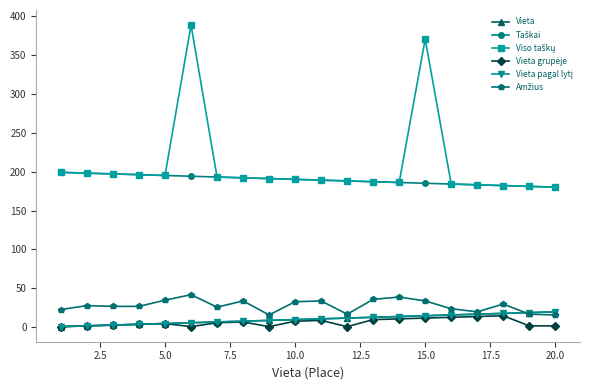

Is this an area chart (filled region under the line)?

No